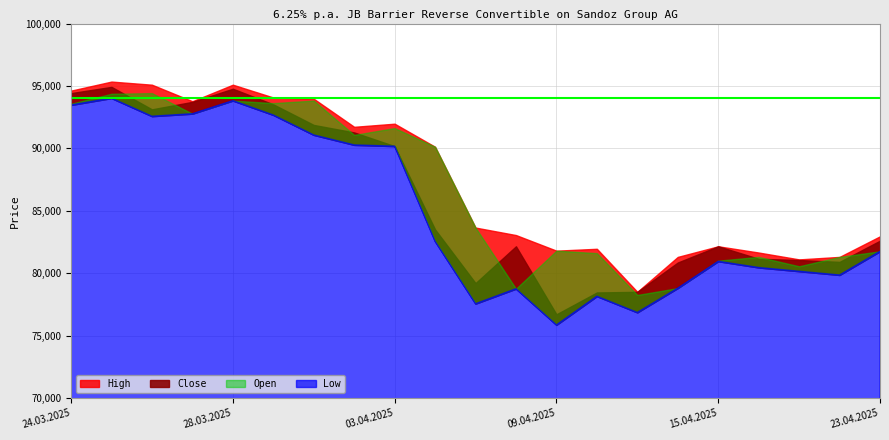

Is the value of Open at 11.04.2025 greater than the value of High at 16.04.2025?

No